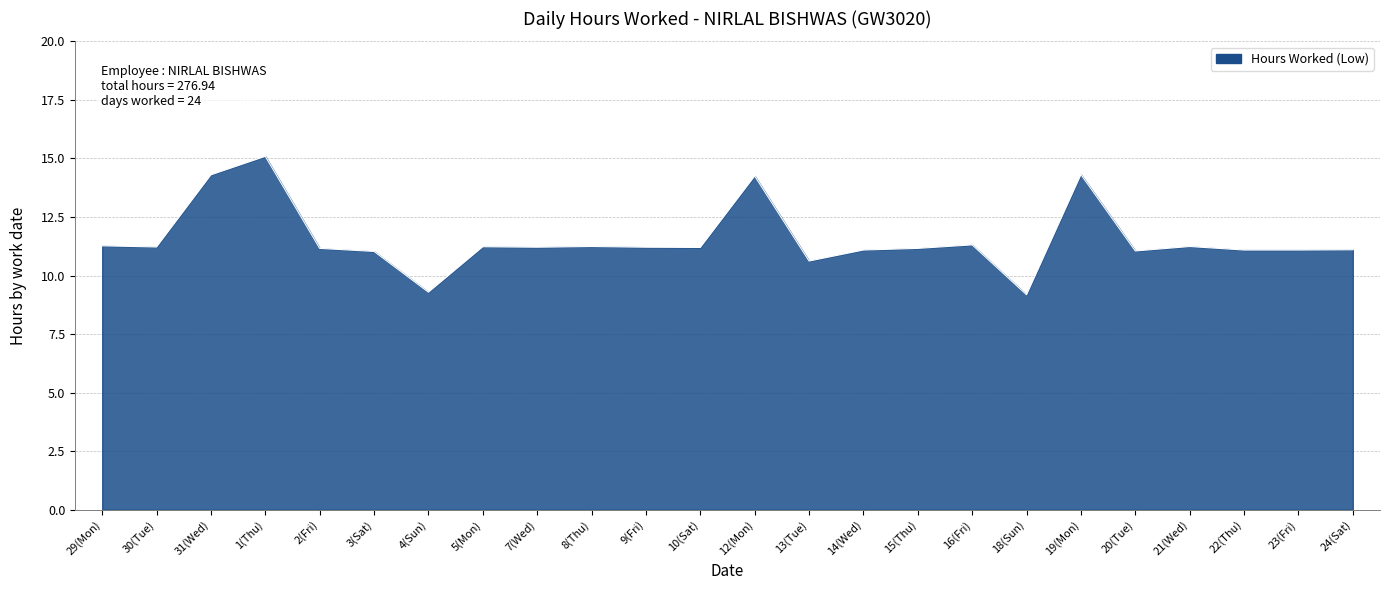

The chart shows a value of 14.3 at 31(Wed). True or false?

True